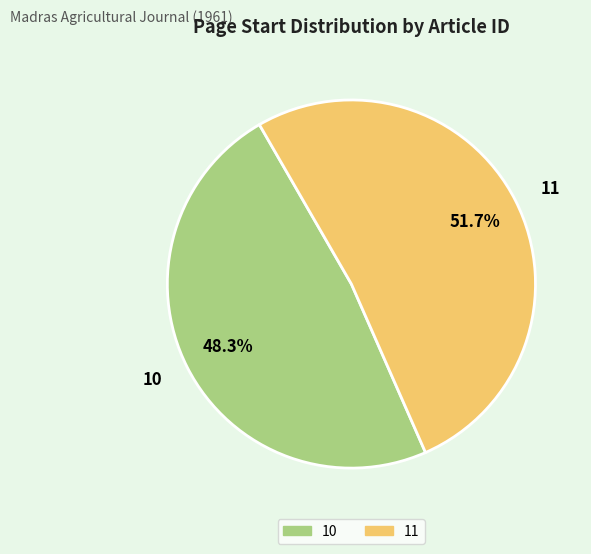

Combined, do 11 and 10 account for over 50%?

Yes